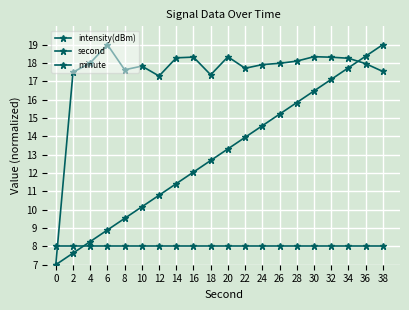

What is the greatest value displayed?

19.0